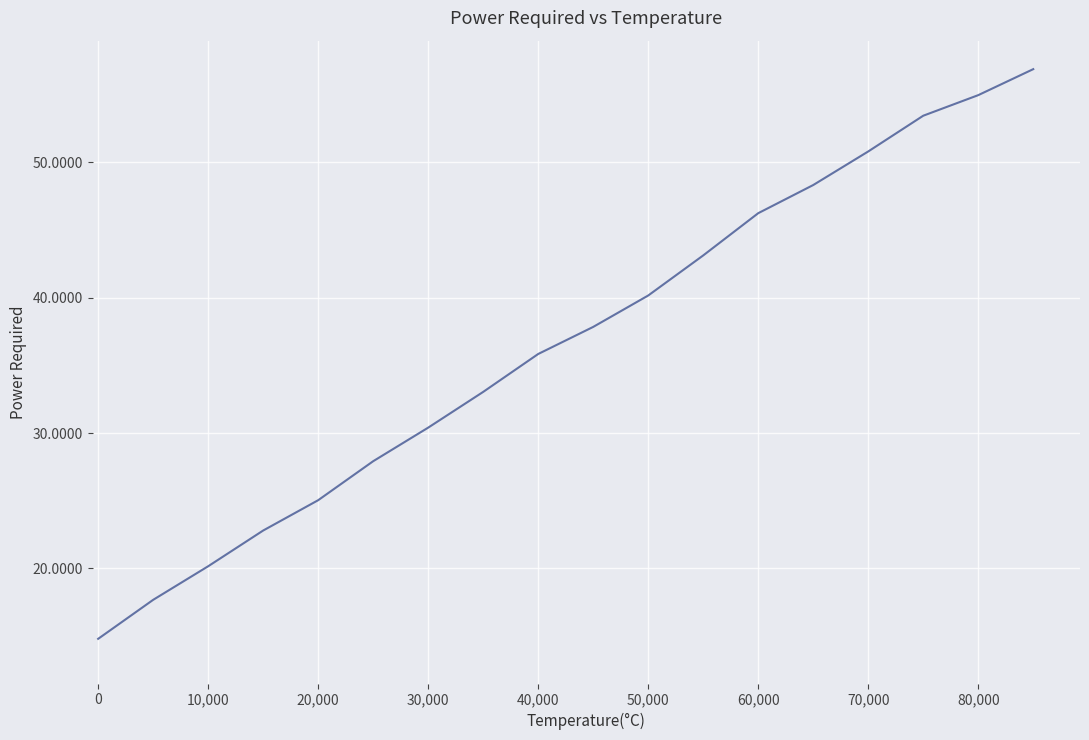

What is the smallest value displayed?

14.8